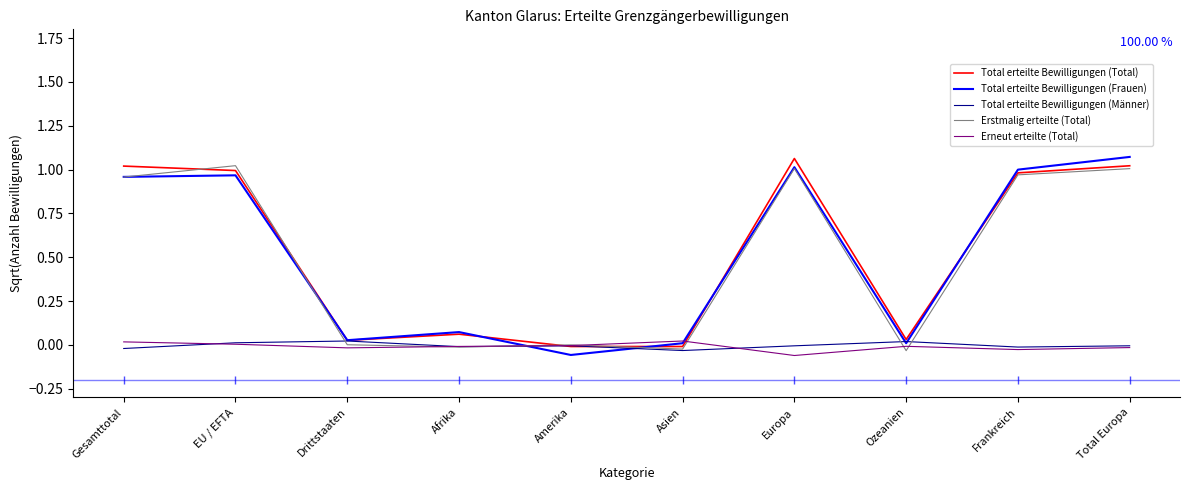

How many values in the Erneut erteilte (Total) series exceed 0?

3